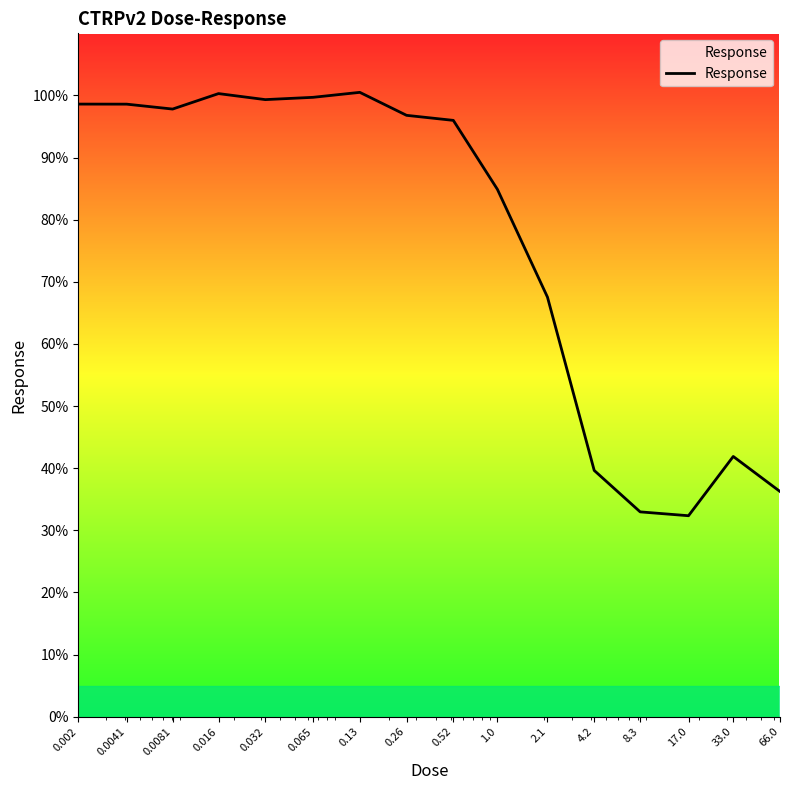

What is the minimum value shown in the chart?

32.4